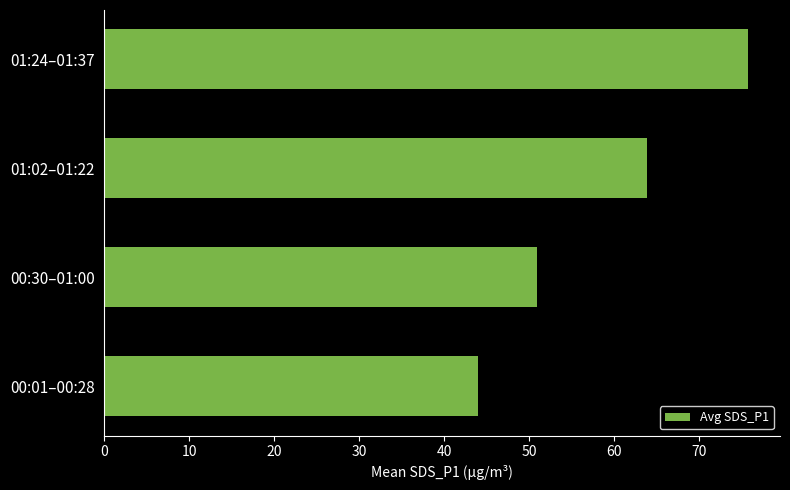

Approximately how many times larger is the value at 01:24–01:37 compared to 01:02–01:22?

1.2